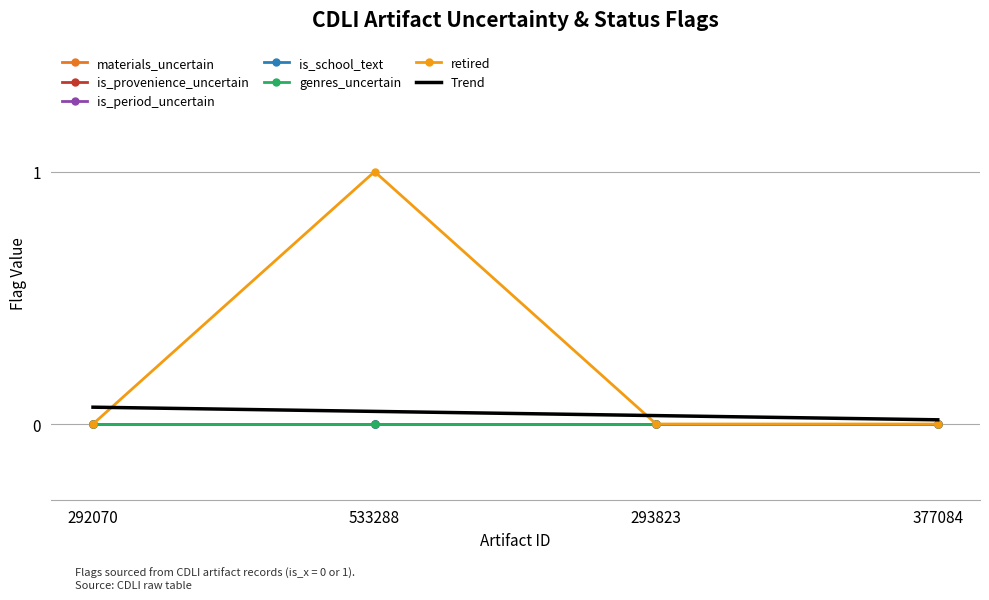

Reading left to right, transcribe all the data shown in this chart.

materials_uncertain: 0	0	0	0
is_provenience_uncertain: 0	0	0	0
is_period_uncertain: 0	0	0	0
is_school_text: 0	0	0	0
genres_uncertain: 0	0	0	0
retired: 0	1	0	0